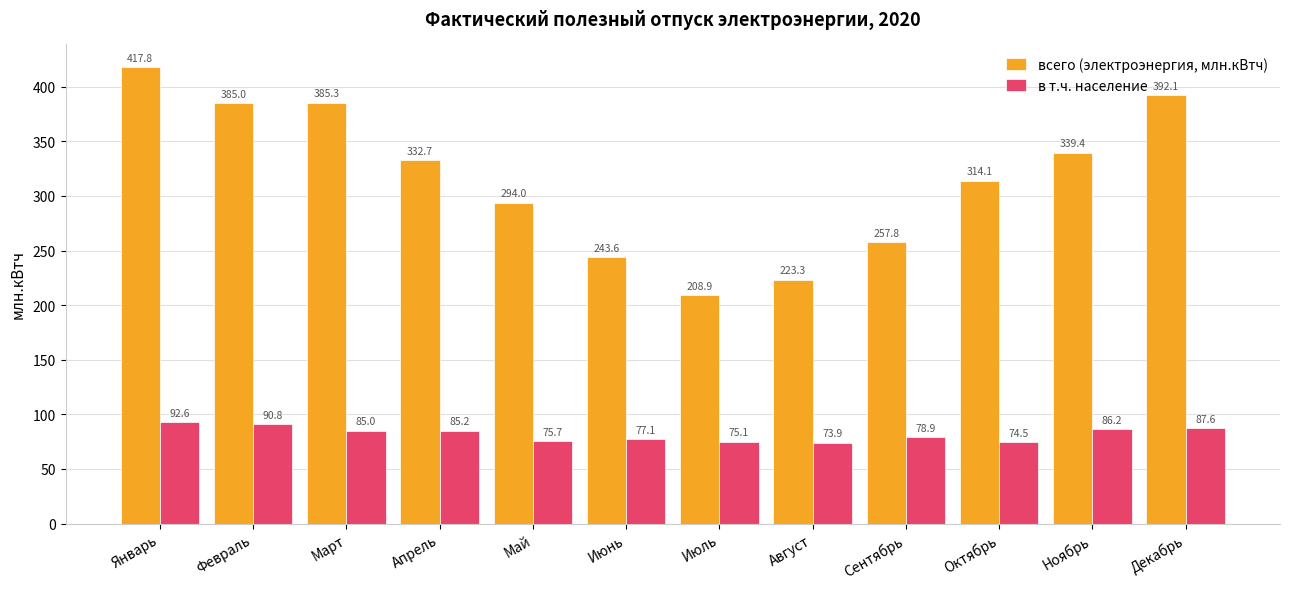

Reading right to left, what are all the values shown in this chart?

всего (электроэнергия, млн.кВтч): 392.1	339.4	314.1	257.8	223.3	208.9	243.6	294.0	332.7	385.3	385.0	417.8
в т.ч. население: 87.6	86.2	74.5	78.9	73.9	75.1	77.1	75.7	85.2	85.0	90.8	92.6